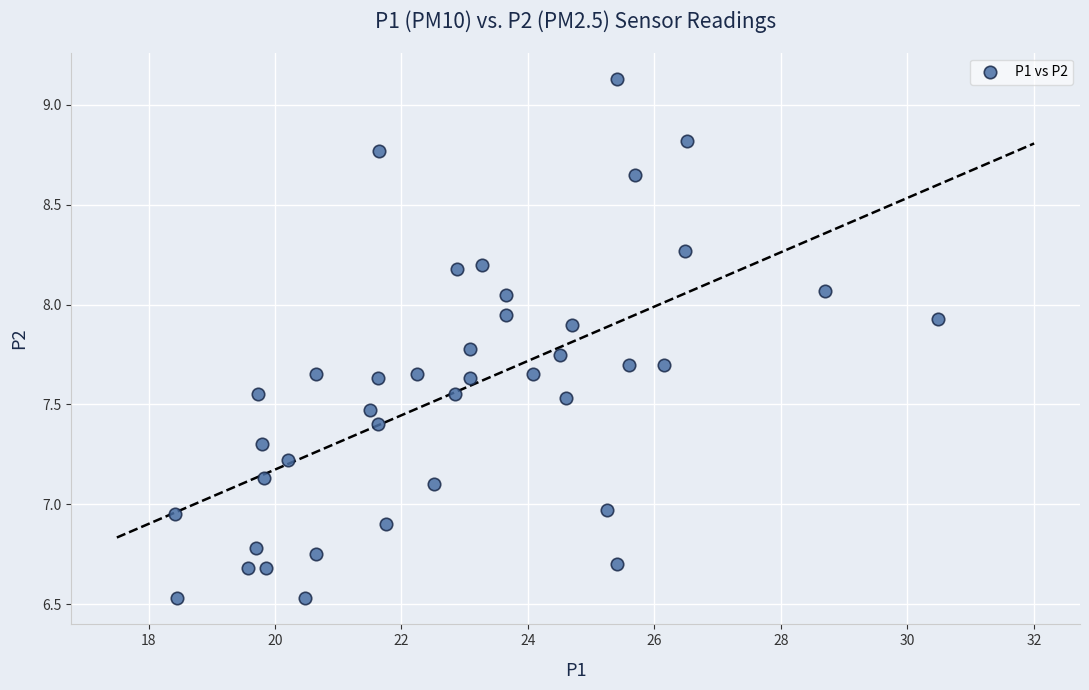

What is the range of X values (max minus min)?

12.1